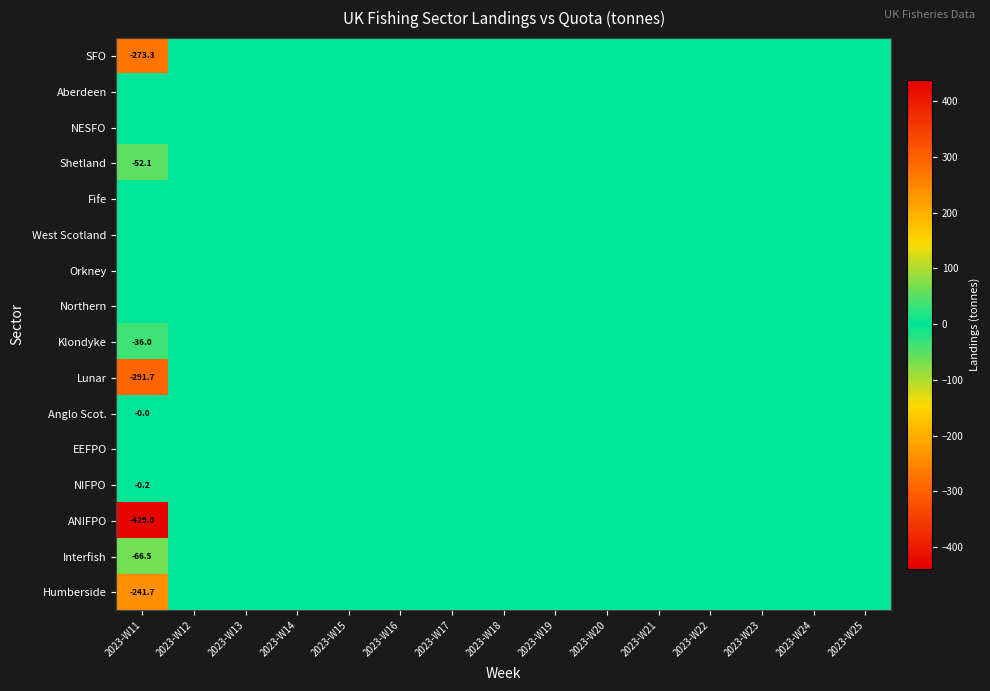

At which label does ANIFPO reach its minimum?

2023-W11